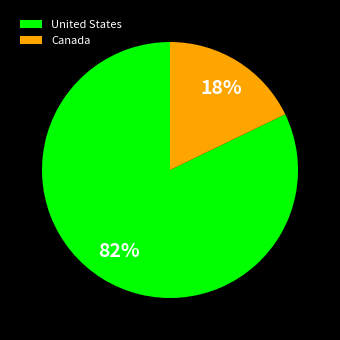

How many segments does this pie chart have?

2